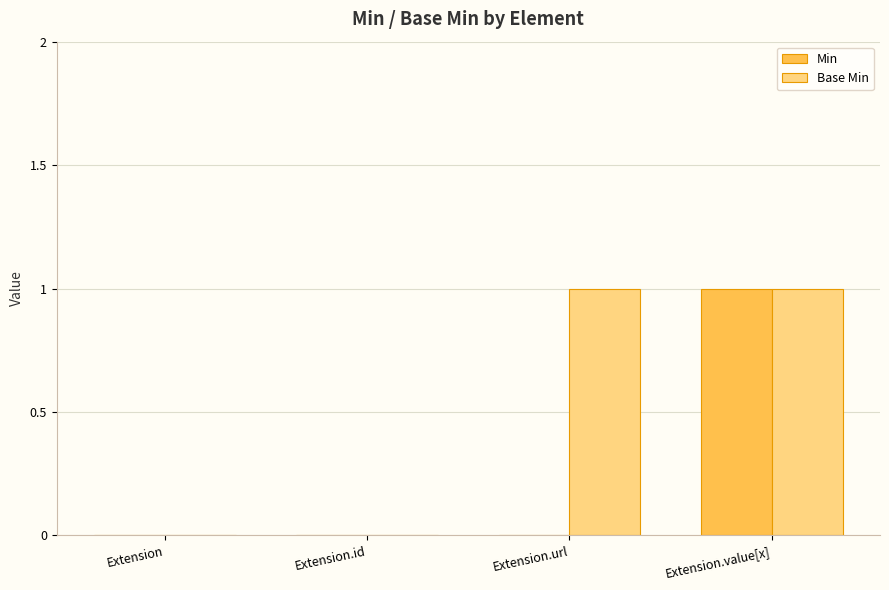

Which series changed the most between Extension and Extension.url?

Base Min